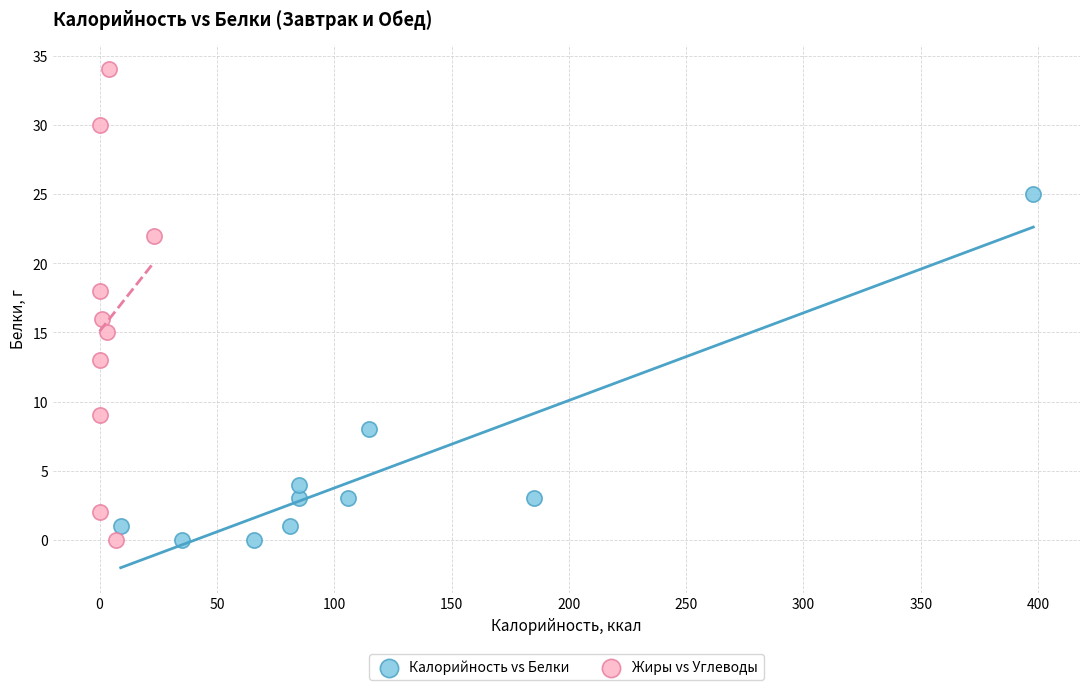

Which series contains the highest Y value?

Жиры vs Углеводы